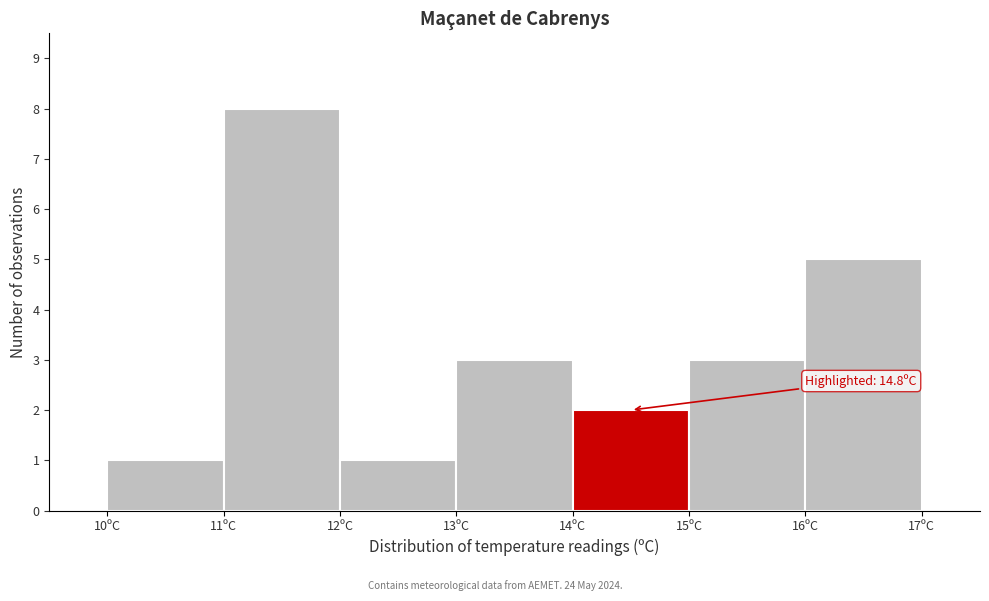

Over which range of the x-axis is the bar tallest?

11 to 12